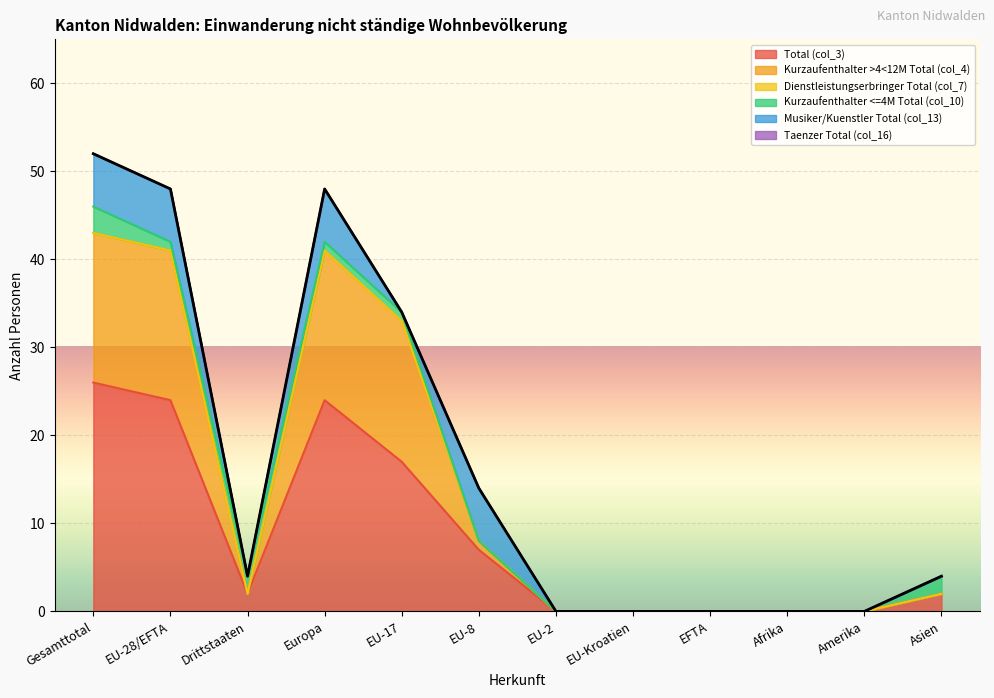

Which category has the highest value across all series?

Gesamttotal